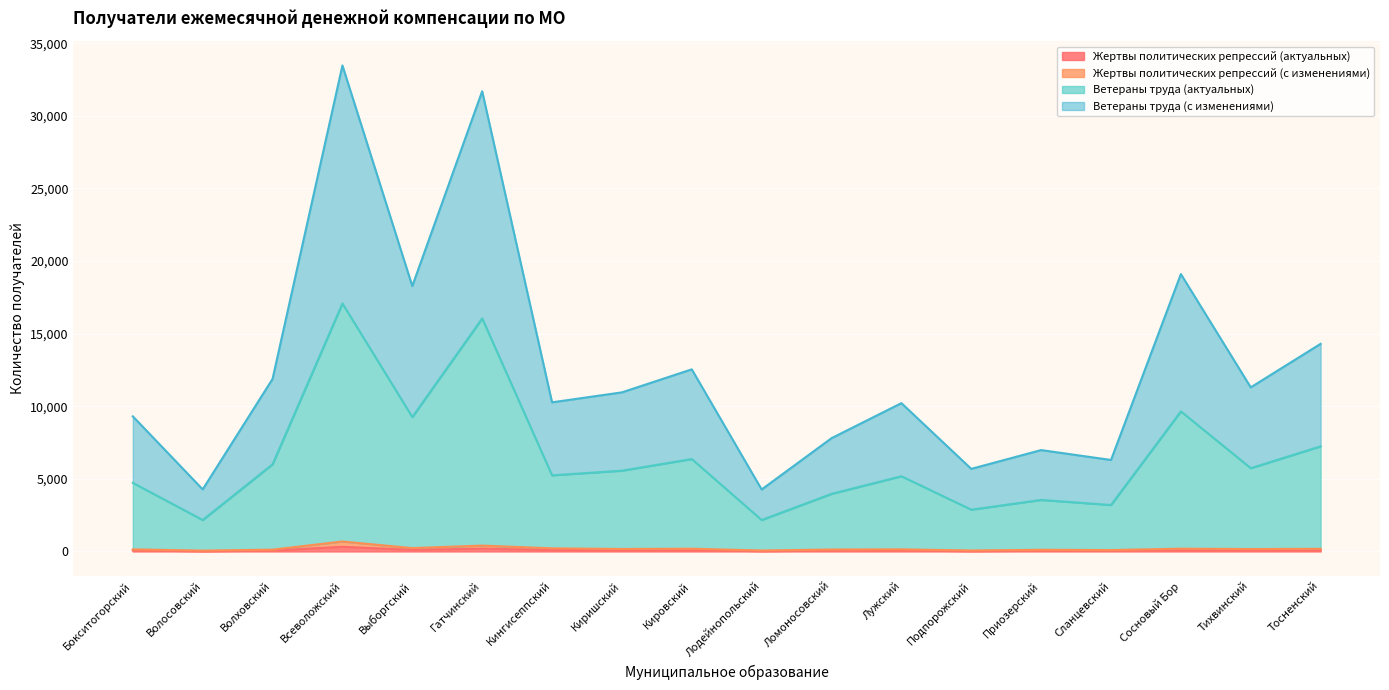

True or false: Жертвы политических репрессий (с изменениями) has a value of 135 at Ломоносовский.

True